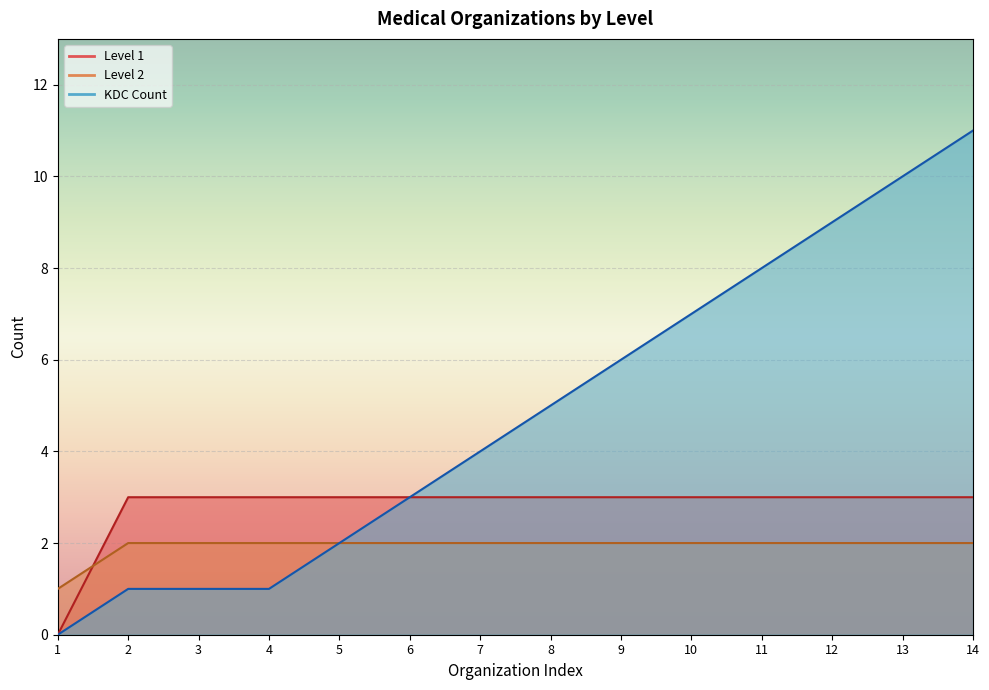

Which has a higher value, 6 or 13?

6